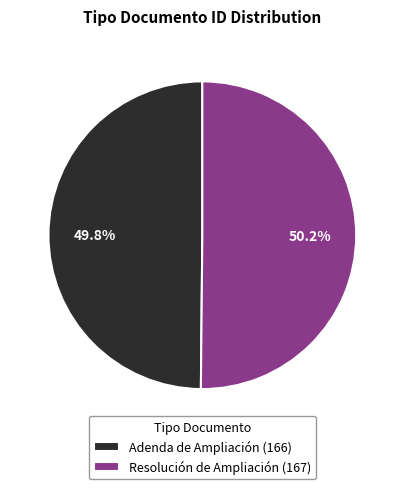

To the nearest percent, what portion does Resolución de Ampliación (167) represent?

50%